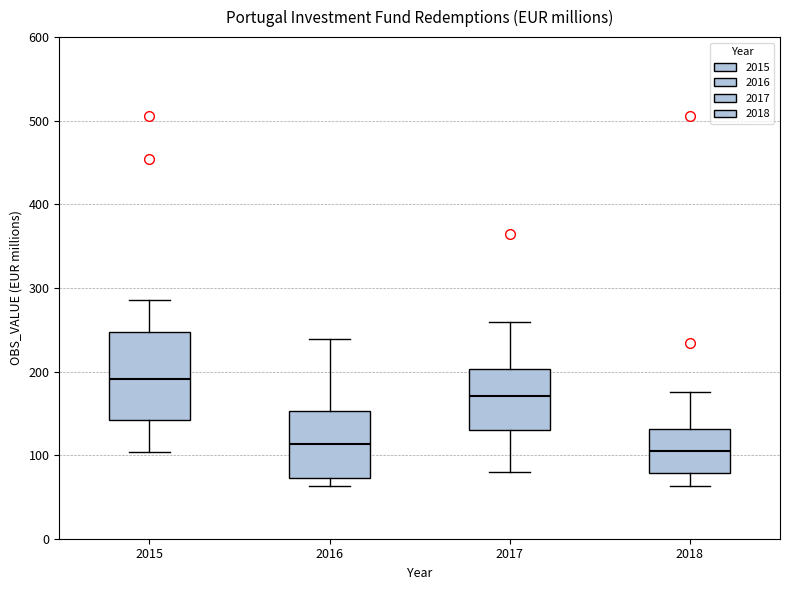

Reading left to right, read every box against the y-axis: the position of its median line, the range the box covers, and the ends of its whiskers. The values are not printed on the chart, so give them approximately, as read against the axis.

2015: median 190, box 140 to 250, whiskers 100 to 280
2016: median 110, box 70 to 150, whiskers 60 to 240
2017: median 170, box 130 to 200, whiskers 80 to 260
2018: median 100, box 80 to 130, whiskers 60 to 180